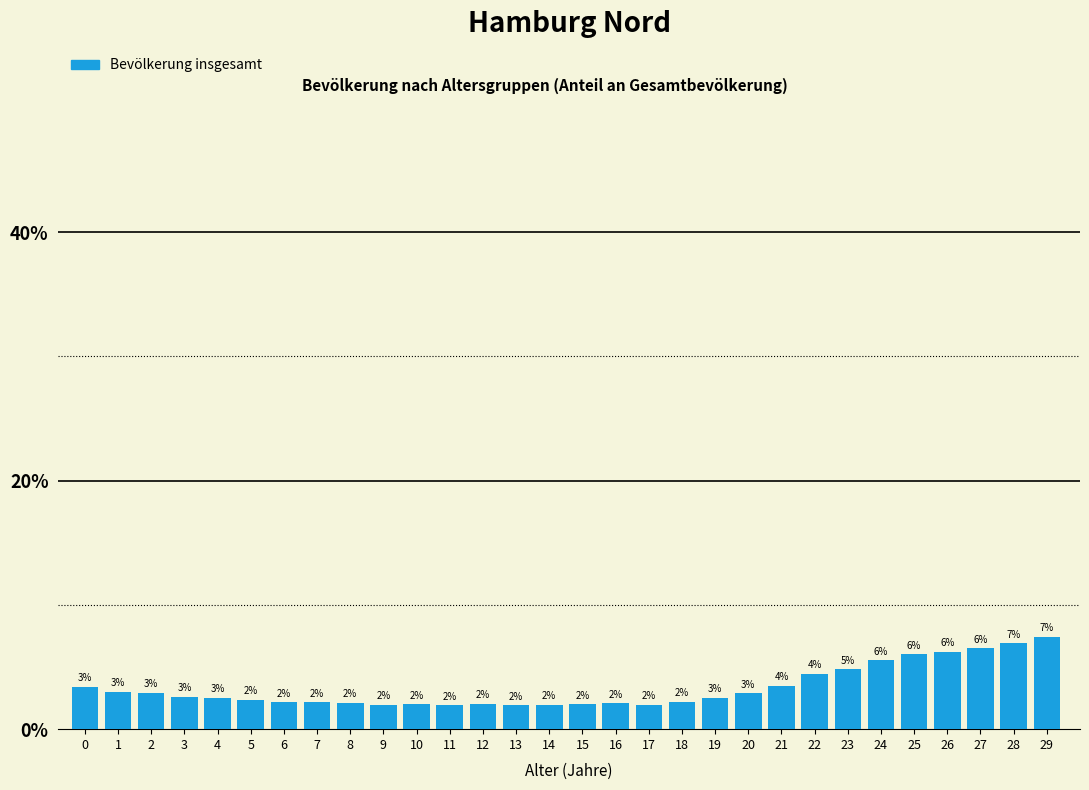

The value at 29 is 1.5. True or false?

False